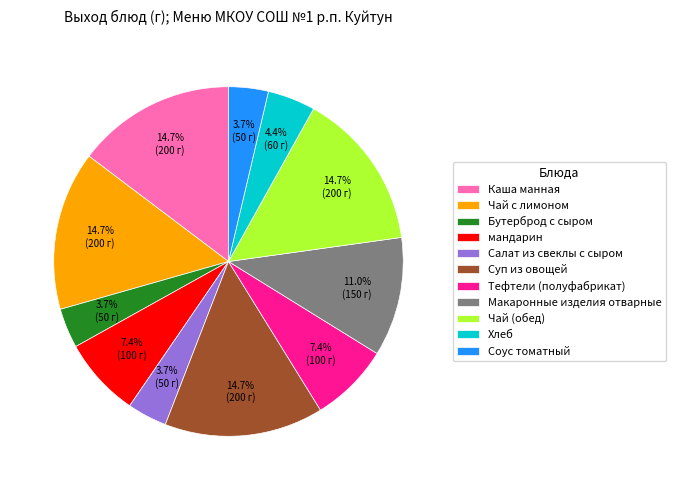

What is the ratio of the value at Хлеб to the value at Чай с лимоном?

0.3